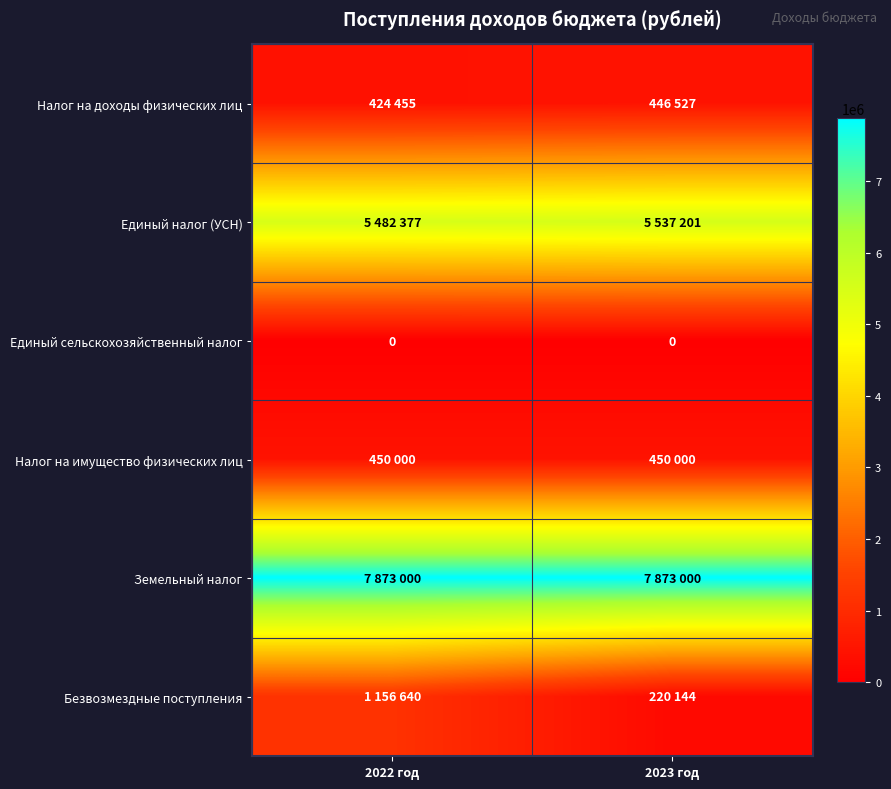

What is the average value of the Безвозмездные поступления series?

688392